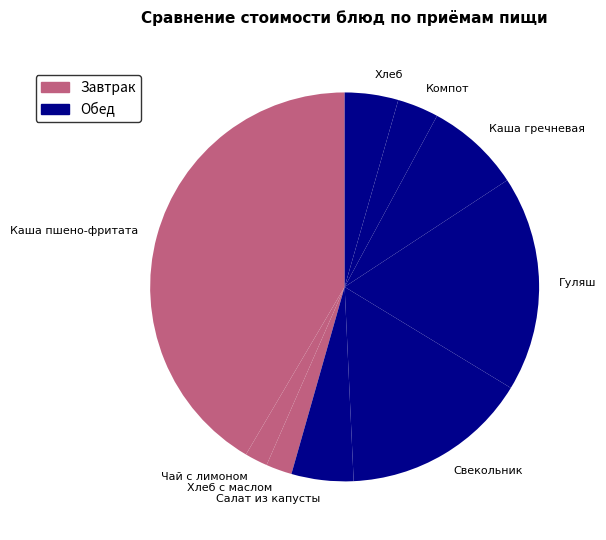

Do Гуляш and Хлеб с маслом together represent more than half of the pie?

No